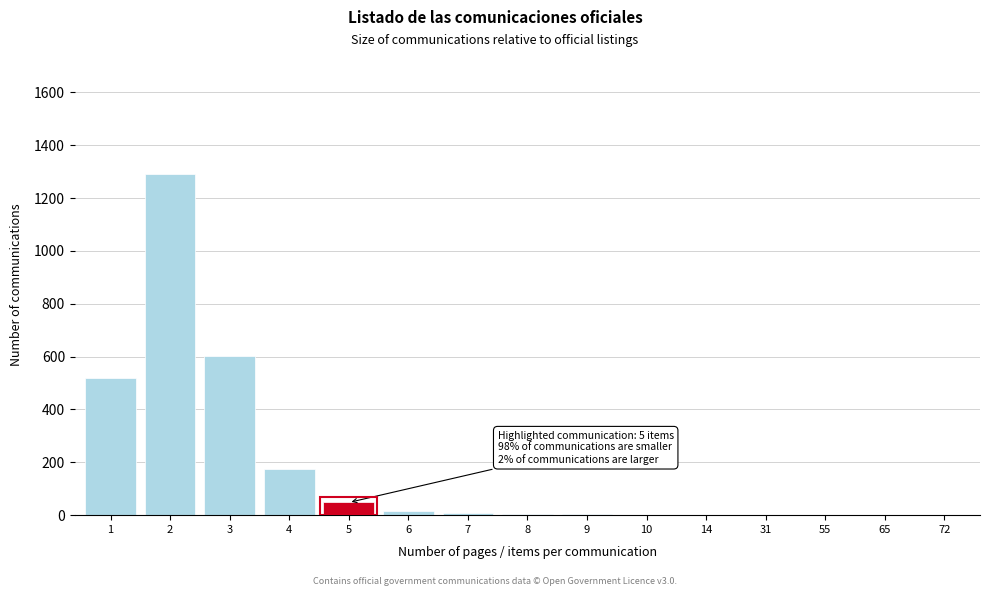

The value at 1 is 742. True or false?

False